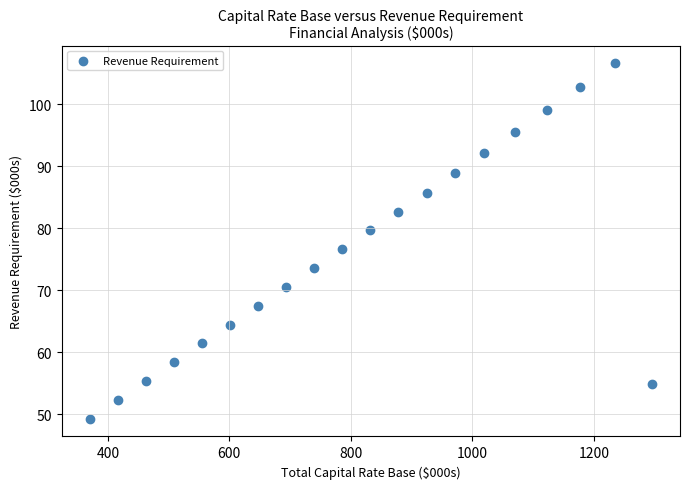

What is the range of Y values (max minus min)?

57.3